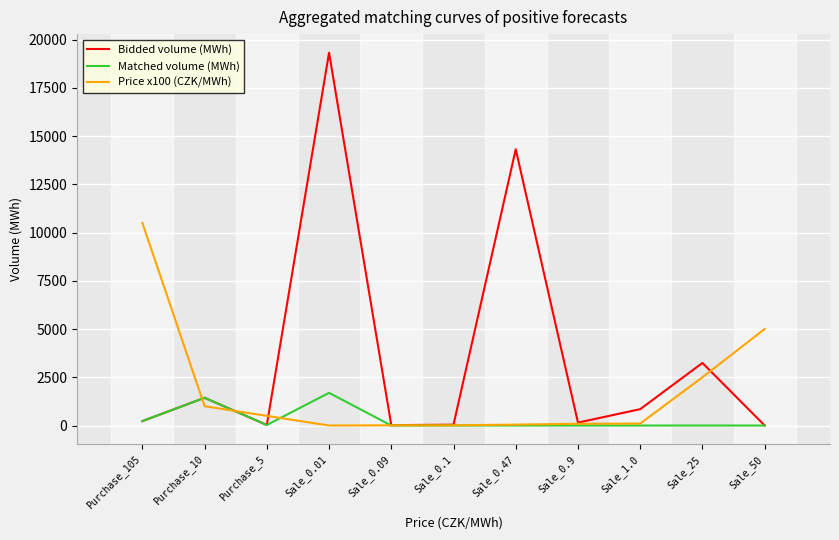

Does the chart have visible grid lines?

Yes